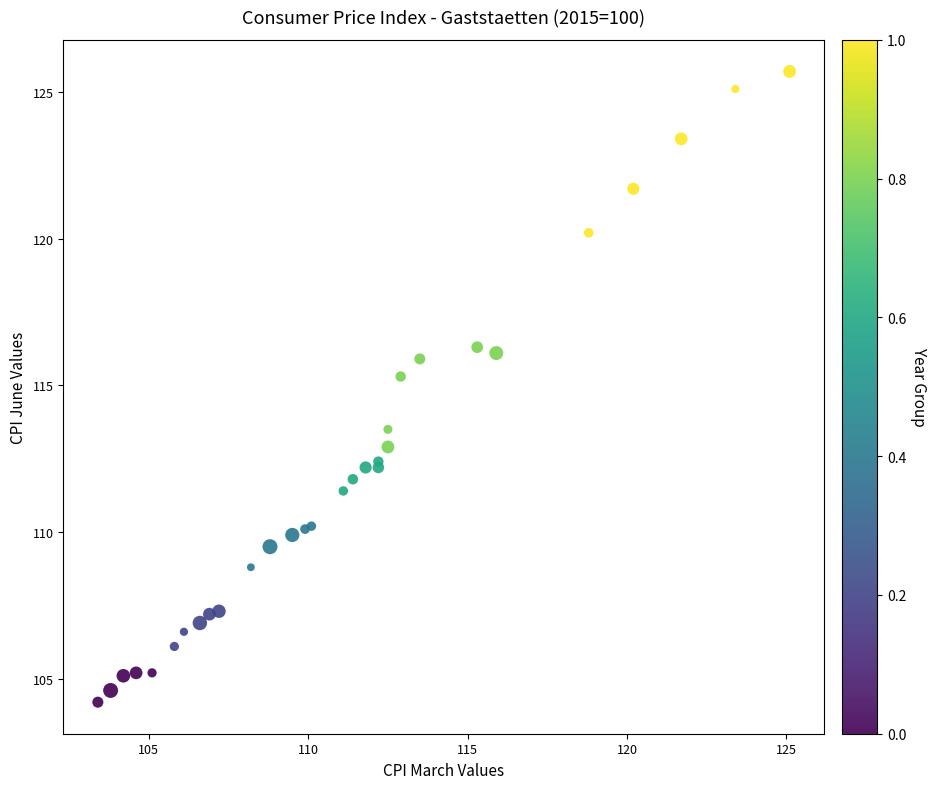

What Y value in the scatter plot is closest to 114?

113.5